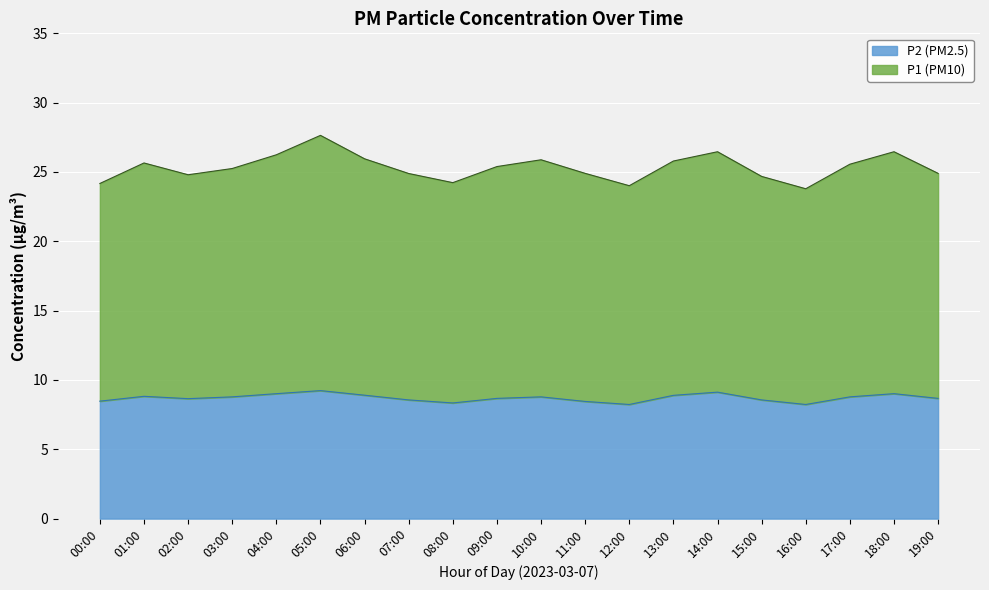

Where is the first local minimum for P2?

02:00